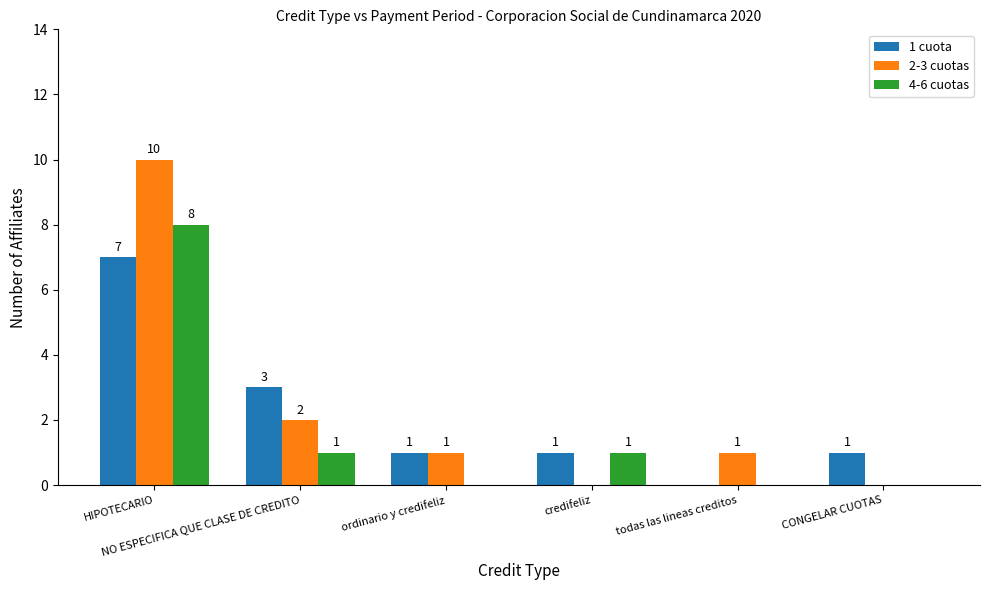

What is the sum of all 1 cuota values?

13